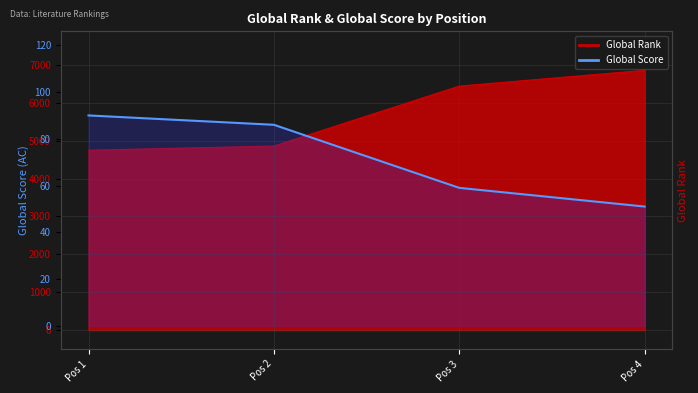

Count the values in the range 59 to 90.

3